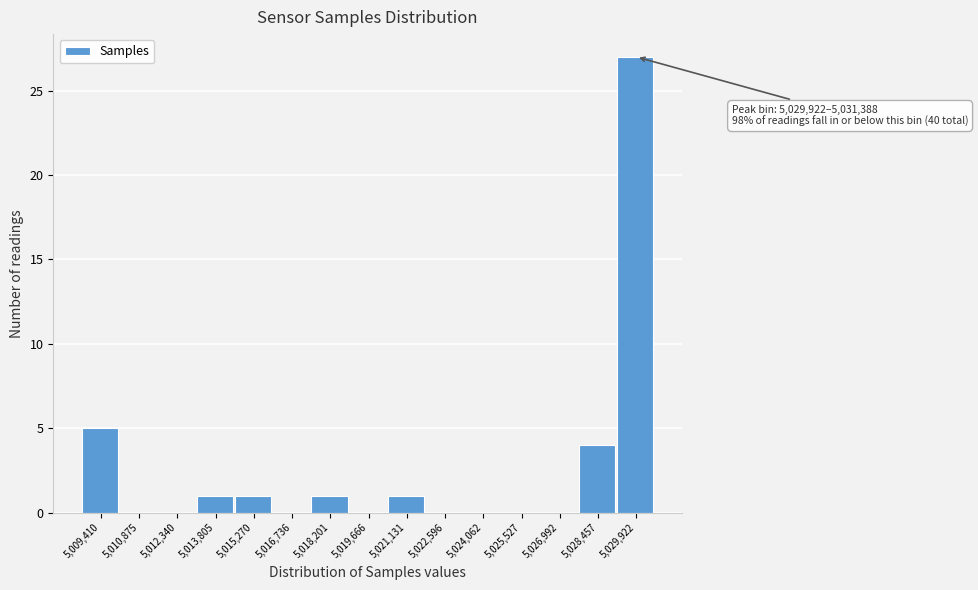

Reading left to right, extract all data points from this chart.

5,009,410=5	5,010,875=0	5,012,340=0	5,013,805=1	5,015,270=1	5,016,736=0	5,018,201=1	5,019,666=0	5,021,131=1	5,022,596=0	5,024,062=0	5,025,527=0	5,026,992=0	5,028,457=4	5,029,922=27